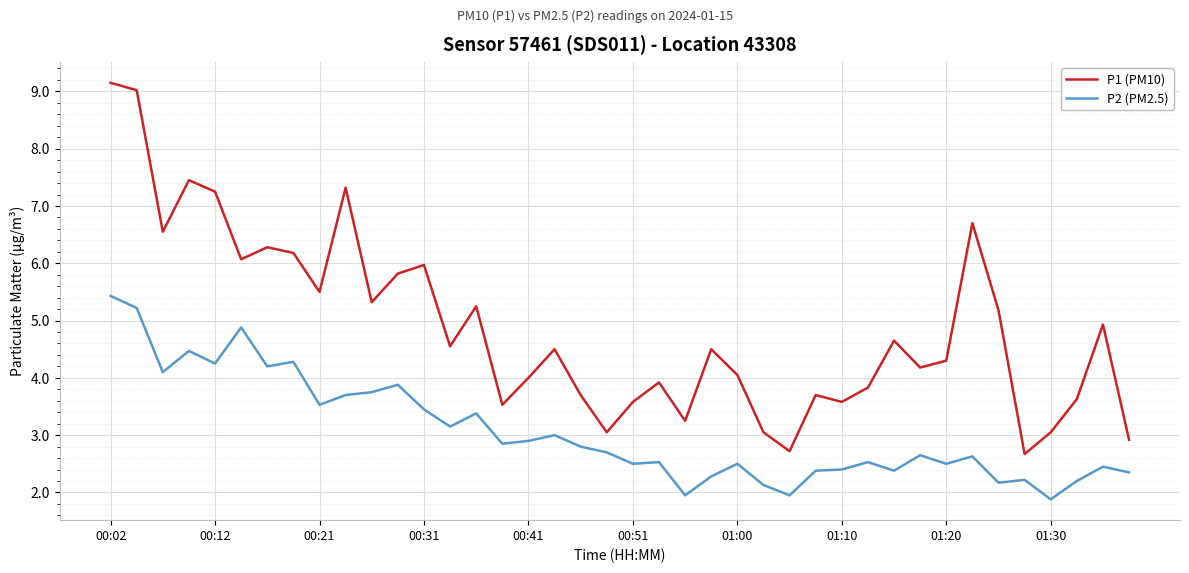

Which series has the largest total across all categories?

P1 (PM10)